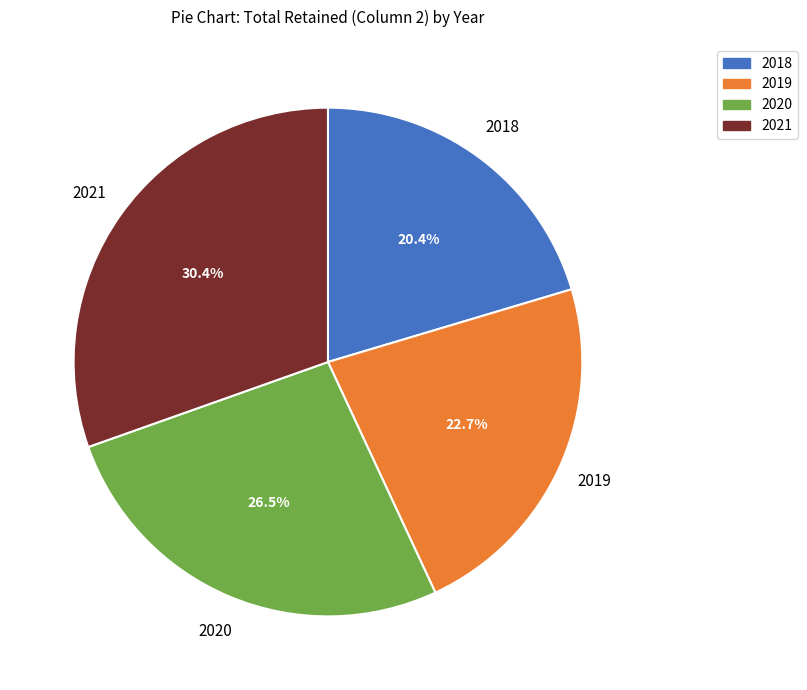

Between 2021 and 2020, which is larger?

2021